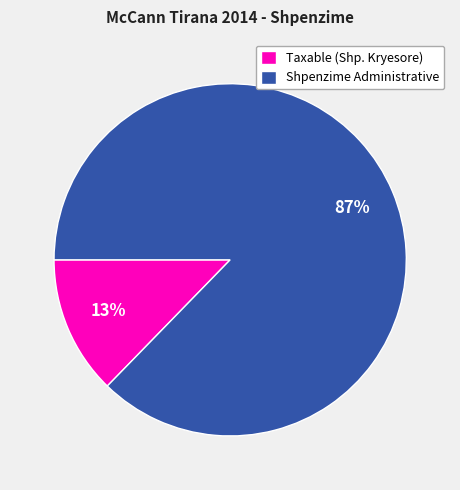

How many slices are in this pie chart?

2